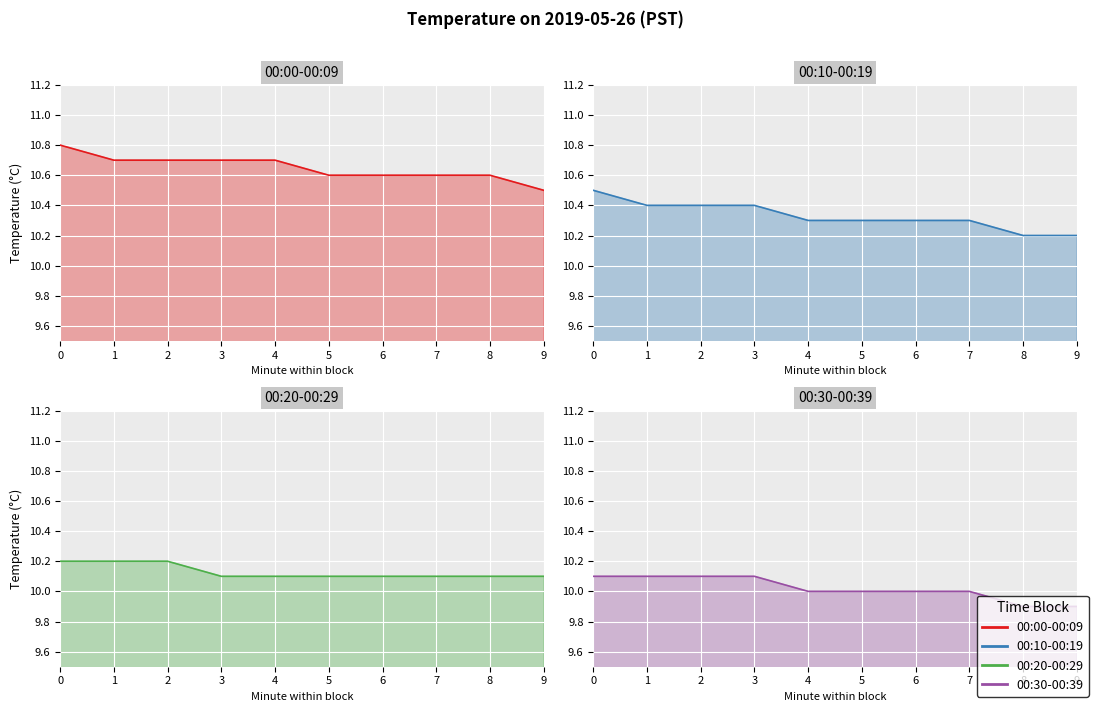

Which series has the largest total across all categories?

00:00-00:09